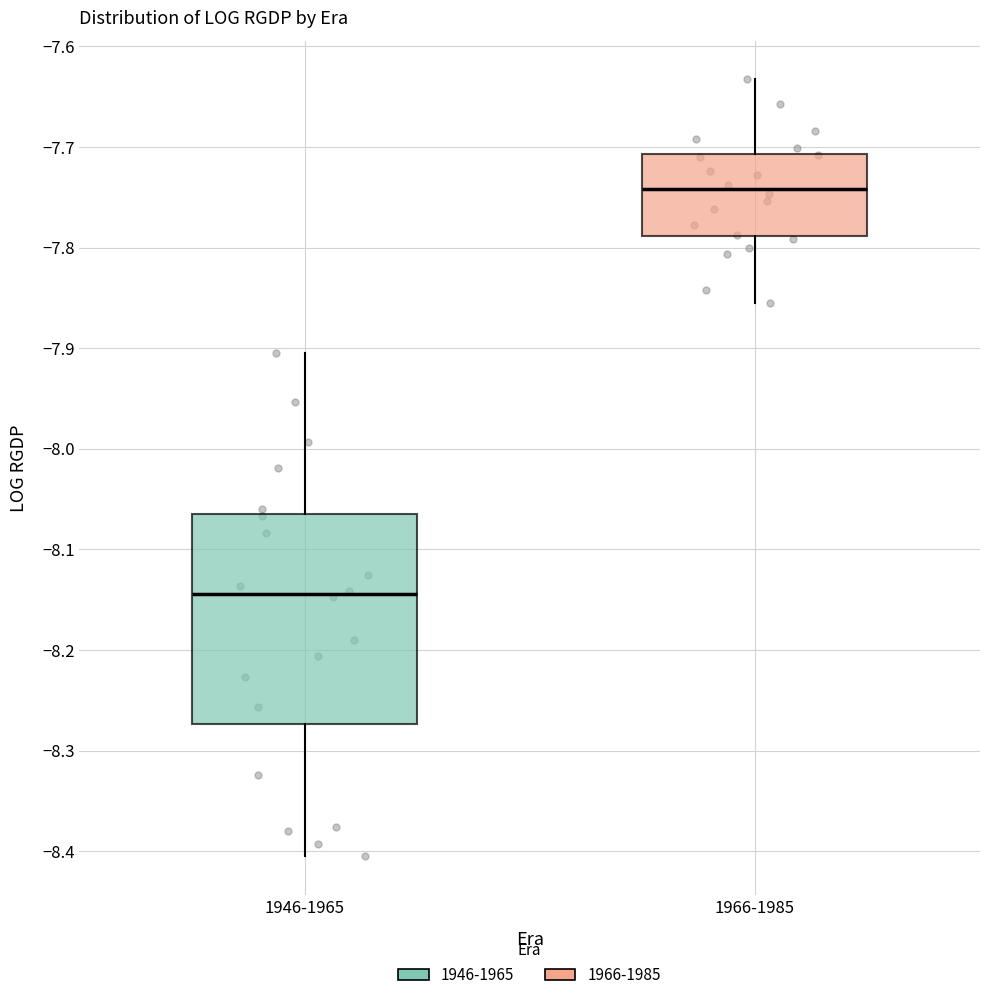

Which box has the highest median line?

1966-1985